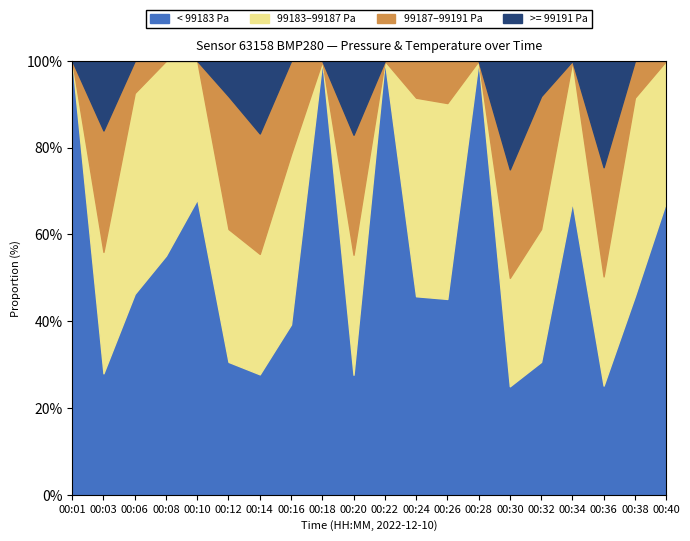

How many categories are shown in the chart?

20